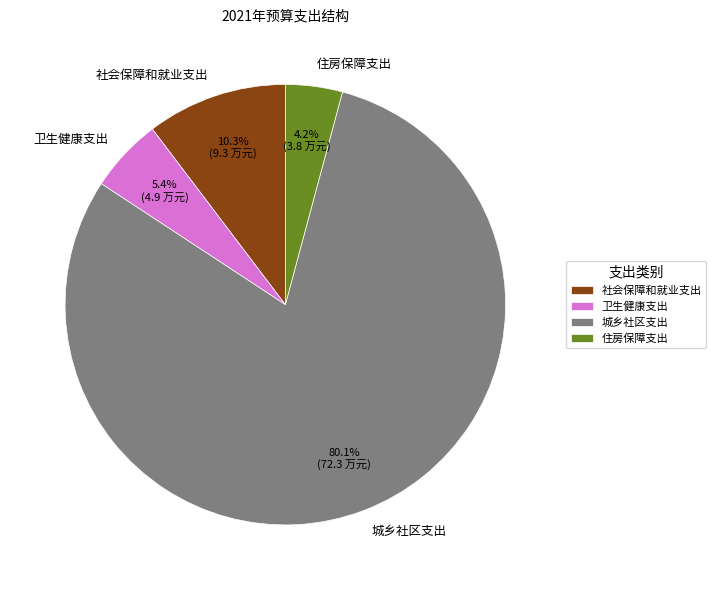

To the nearest percent, what portion does 城乡社区支出 represent?

80%